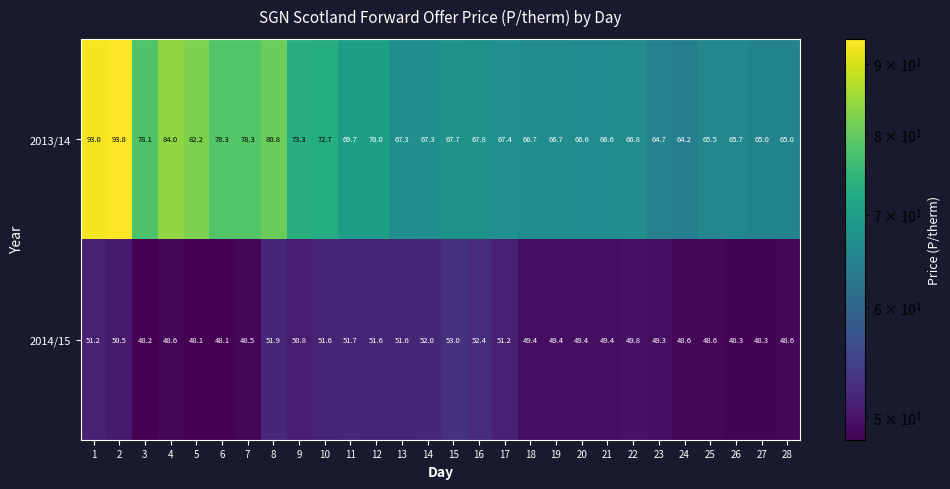

Rank the series at 15 from lowest to highest value.

2014/15, 2013/14